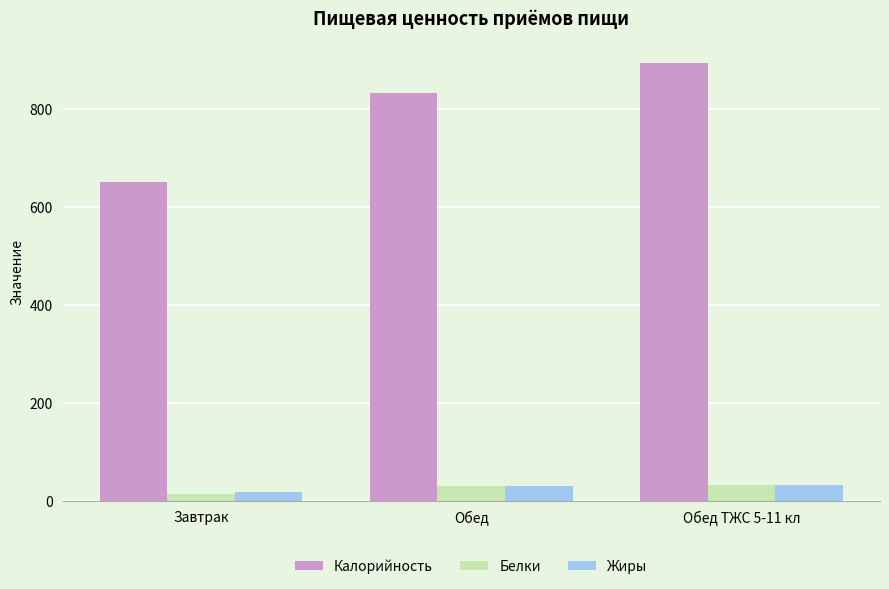

Which series has the largest total across all categories?

Калорийность